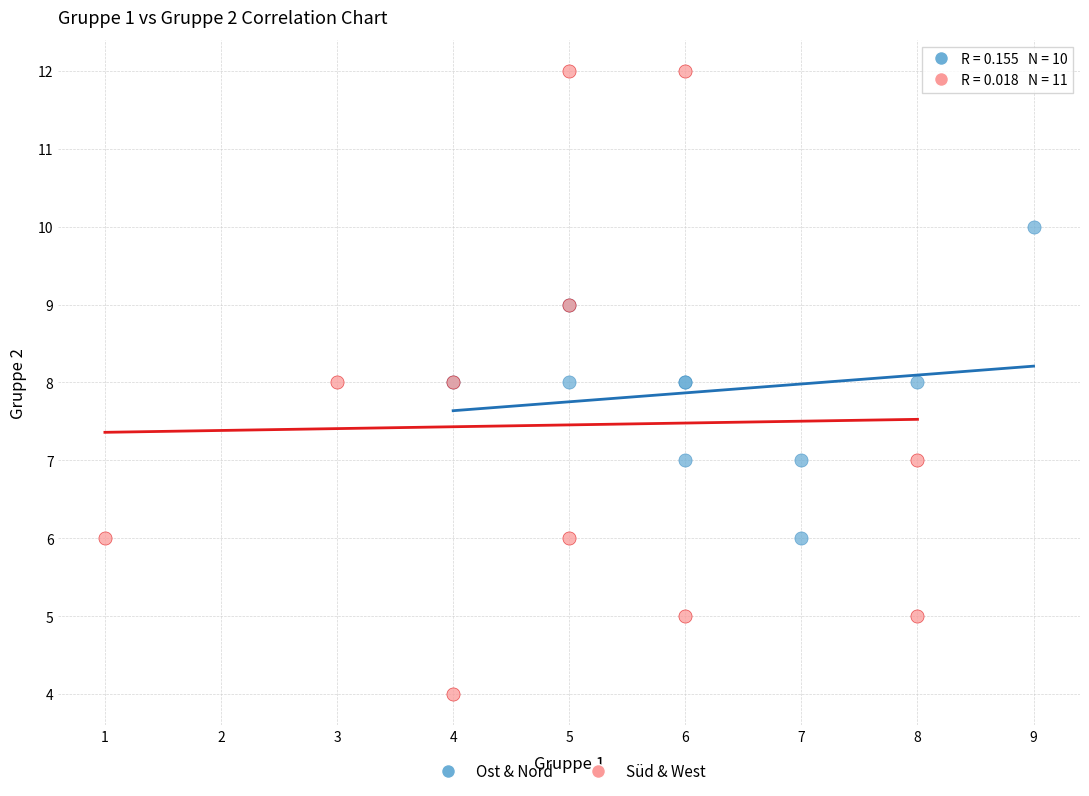

What are all the series names shown in the legend?

Ost & Nord, Süd & West